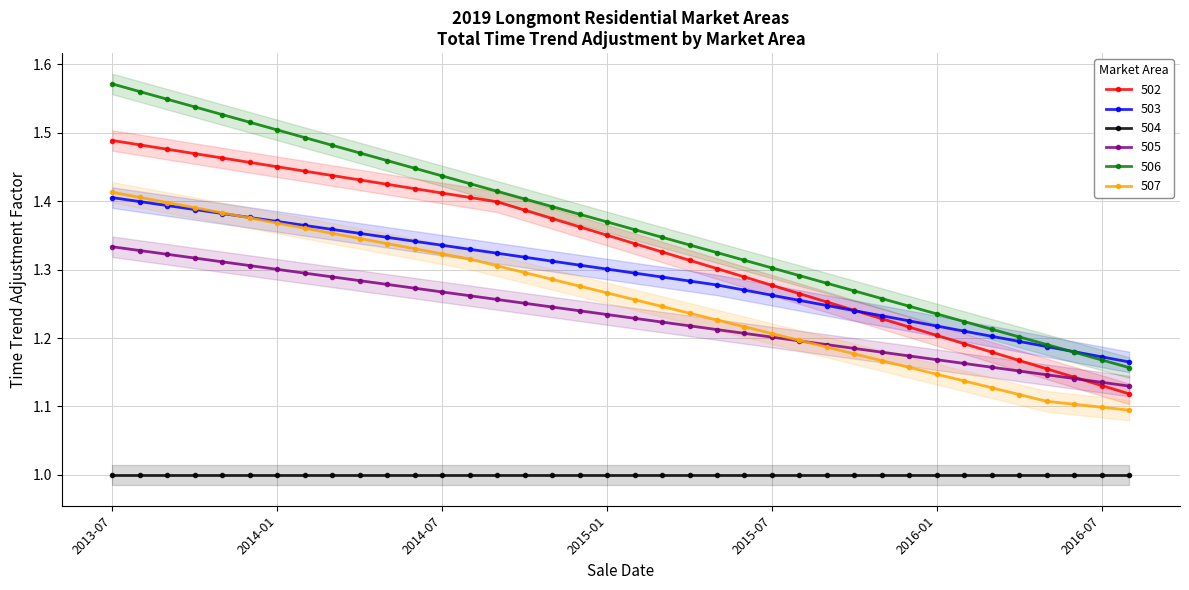

What is the value of the 505 point at the 13th from the left?

1.3